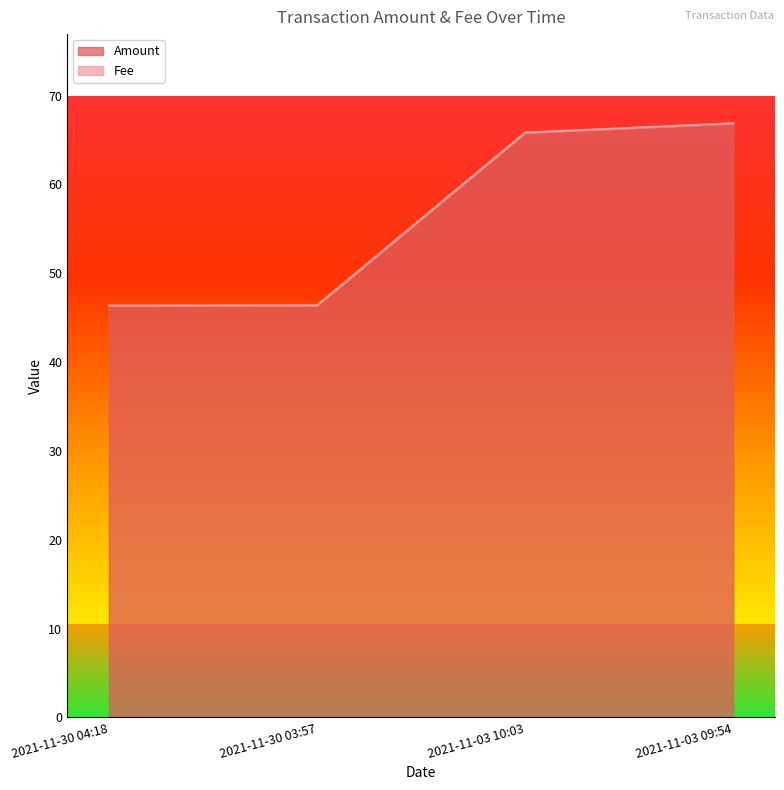

What is the difference between the second highest and minimum values?

19.5